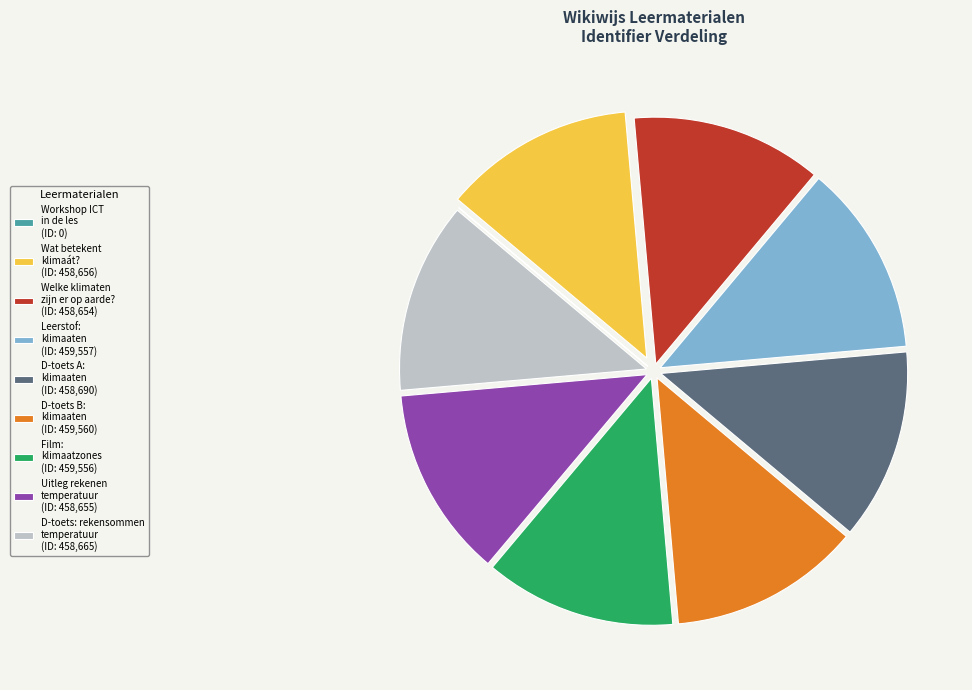

Does any single category account for the majority?

No